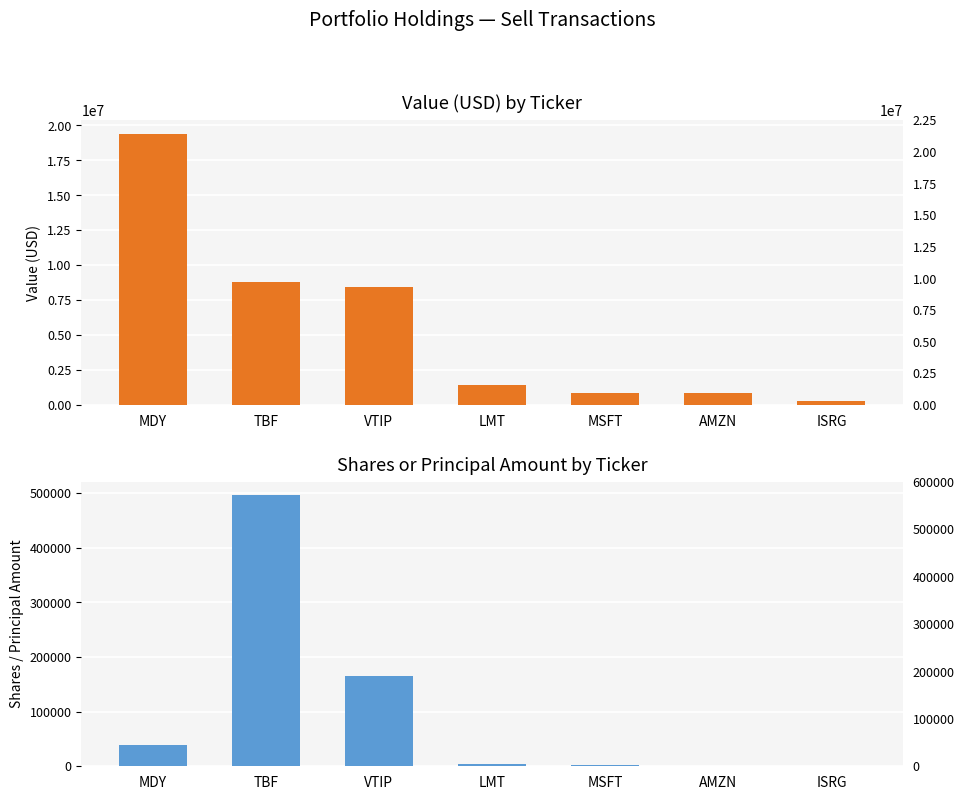

What is the minimum value shown in the chart?

251